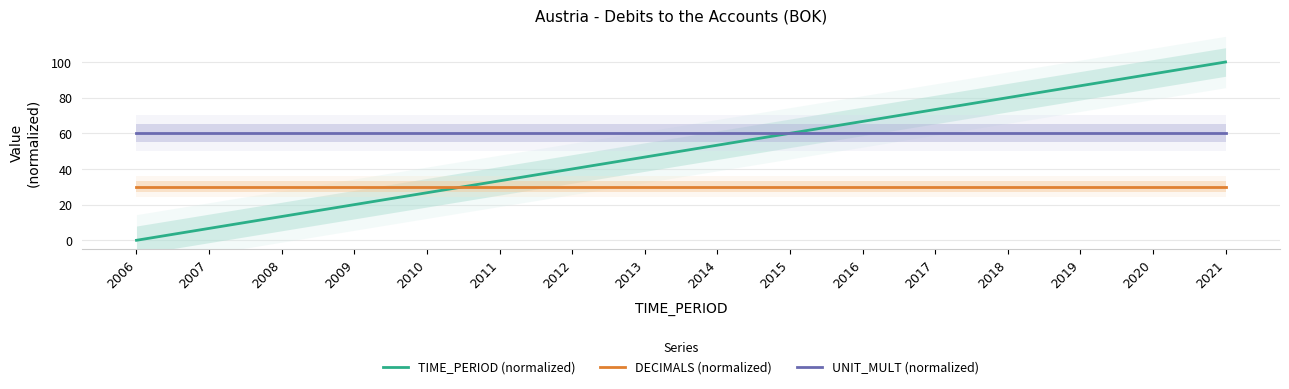

List the series in order of their peak value, highest first.

TIME_PERIOD (normalized), UNIT_MULT (normalized), DECIMALS (normalized)